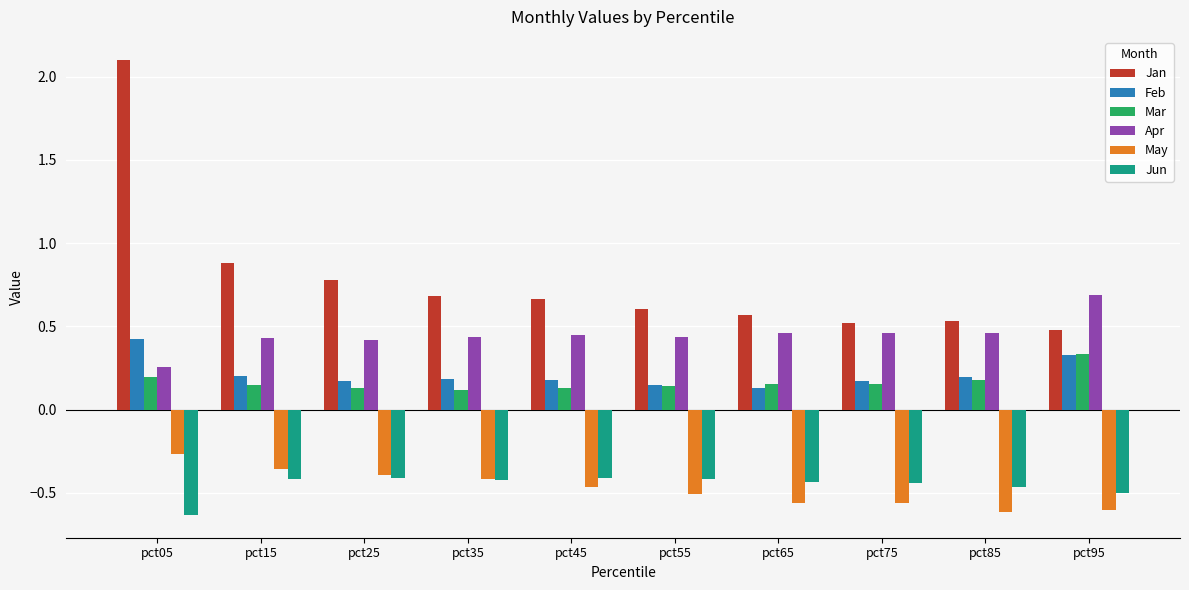

Is the value of Apr at pct55 greater than the value of Feb at pct85?

Yes